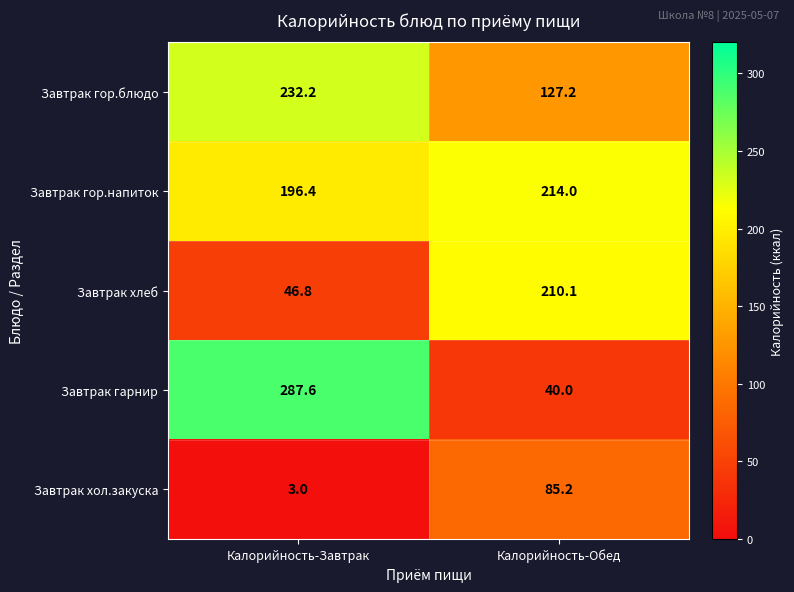

Reading right to left, transcribe all the data shown in this chart.

Завтрак гор.блюдо: Калорийность-Обед=127.2	Калорийность-Завтрак=232.2
Завтрак гор.напиток: Калорийность-Обед=214.0	Калорийность-Завтрак=196.4
Завтрак хлеб: Калорийность-Обед=210.1	Калорийность-Завтрак=46.8
Завтрак гарнир: Калорийность-Обед=40.0	Калорийность-Завтрак=287.6
Завтрак хол.закуска: Калорийность-Обед=85.2	Калорийность-Завтрак=3.0